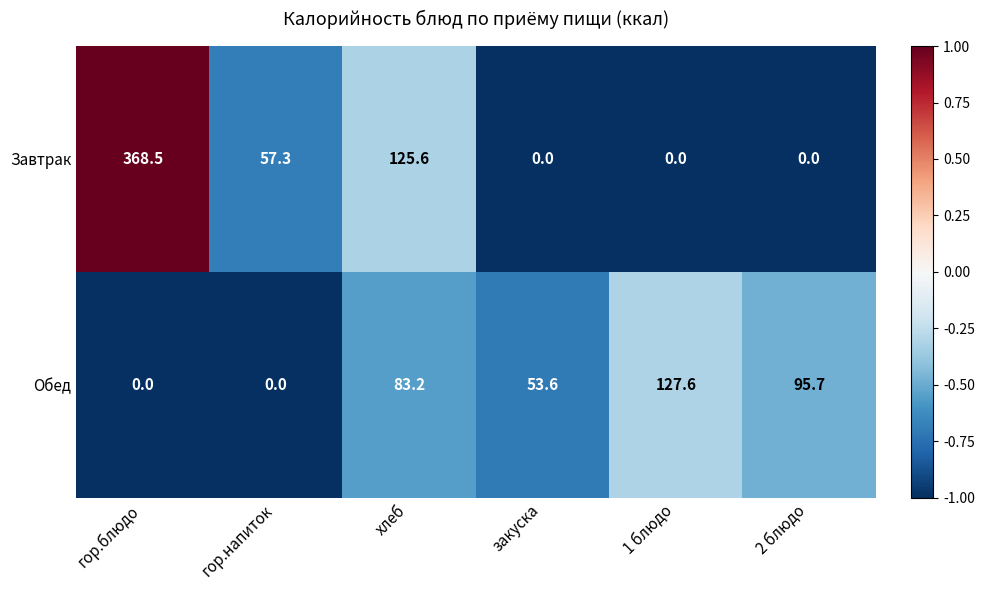

At which category is the sum across all series the highest?

гор.блюдо